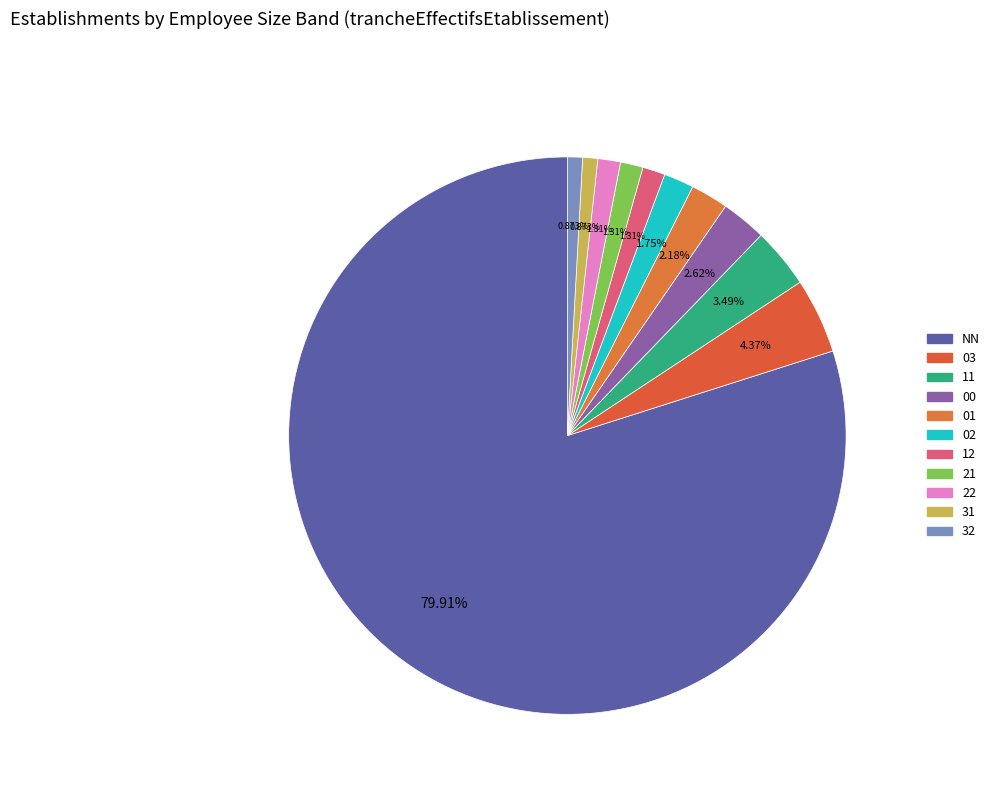

Which slice represents more than half of the pie?

NN